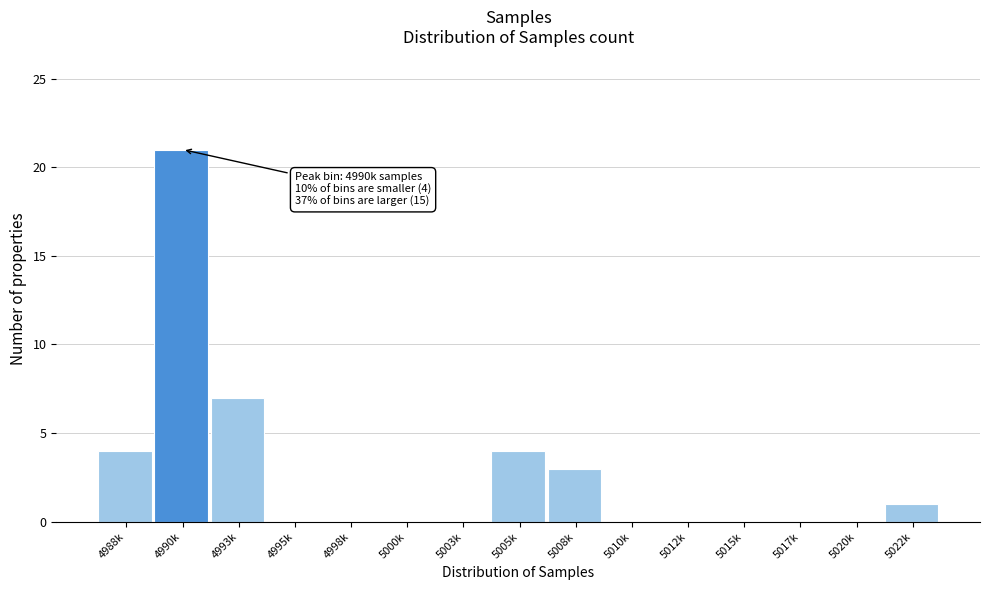

Reading right to left, extract all data points from this chart.

5022k=1	5020k=0	5017k=0	5015k=0	5012k=0	5010k=0	5008k=3	5005k=4	5003k=0	5000k=0	4998k=0	4995k=0	4993k=7	4990k=21	4988k=4